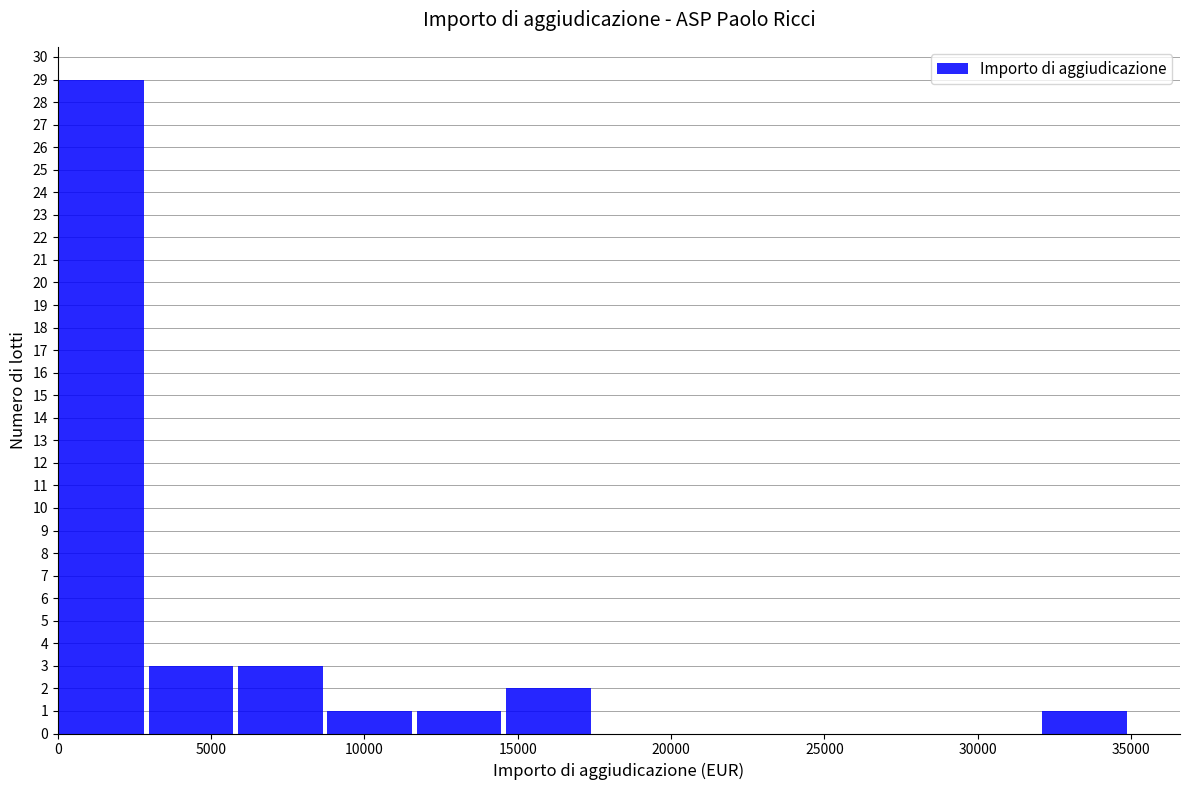

Reading left to right, list every bar in this chart as the range it spans on the x-axis followed by its height. Neither the bar edges nor the heights are printed on the chart, so give them approximately, as read against the axes.

0 to 3000: 29
3000 to 6000: 3
6000 to 9000: 3
9000 to 11500: 1
11500 to 14500: 1
14500 to 17500: 2
17500 to 20500: 0
20500 to 23500: 0
23500 to 26500: 0
26500 to 29000: 0
29000 to 32000: 0
32000 to 35000: 1